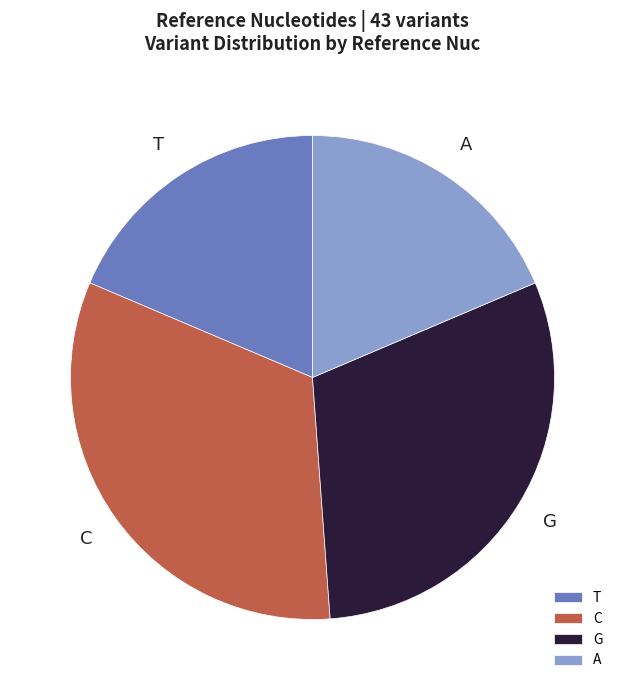

Does any single category account for the majority?

No